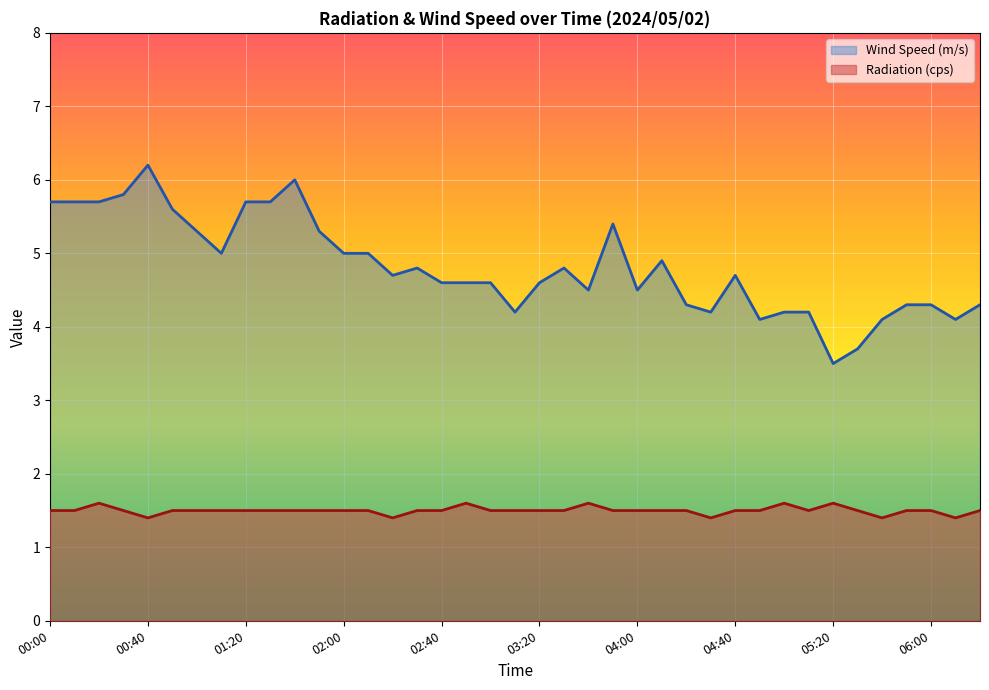

Count the Radiation (cps) values in the range 1 to 2.

39